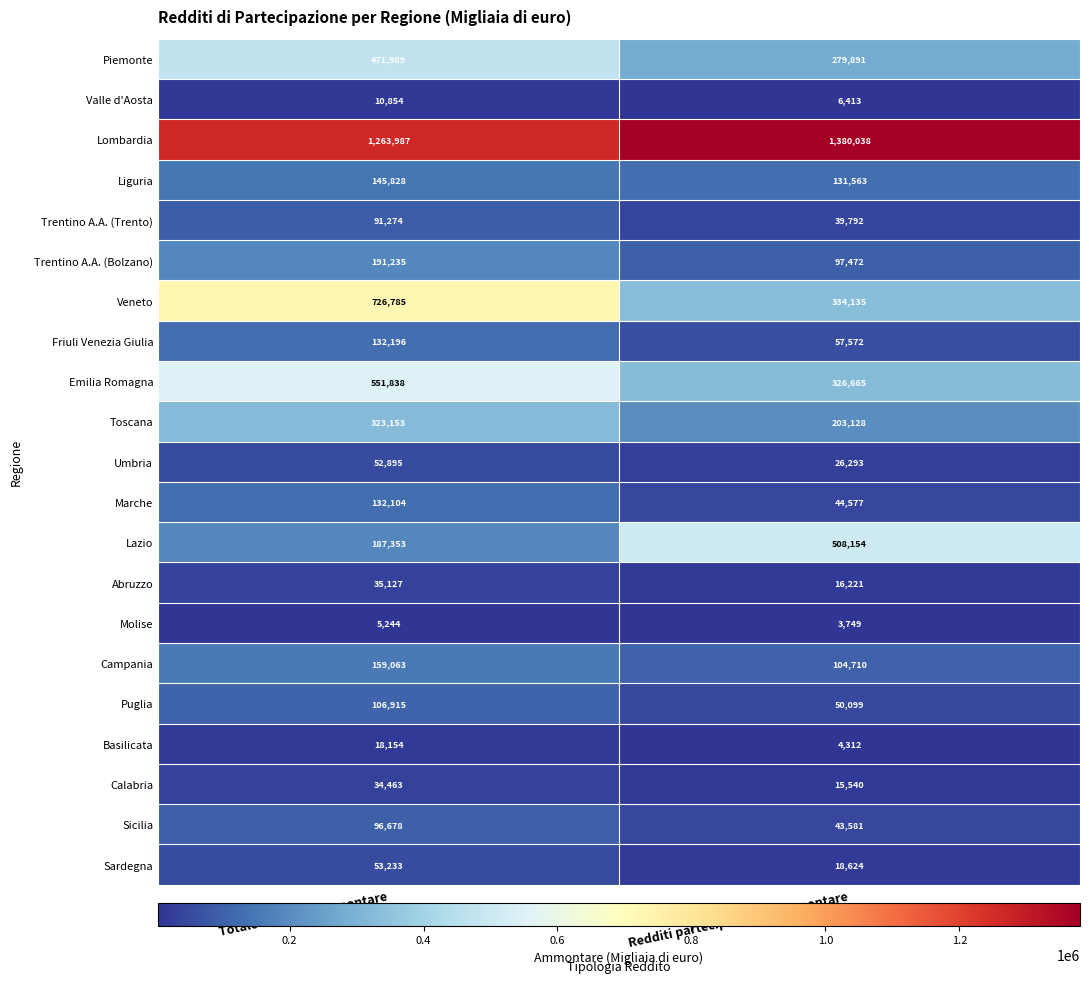

What value does the Marche series have at Redditi partecipazione - Ammontare, to the nearest 10?

44580